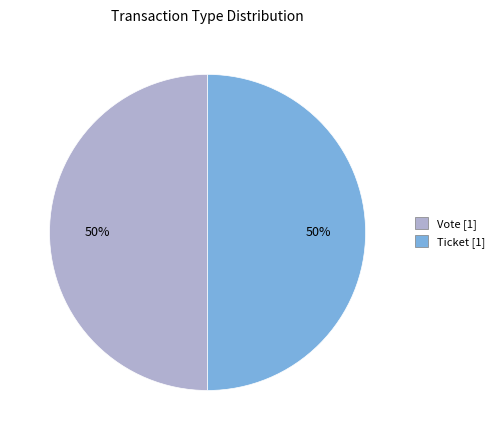

Combined, do Ticket [1] and Vote [1] account for over 50%?

Yes